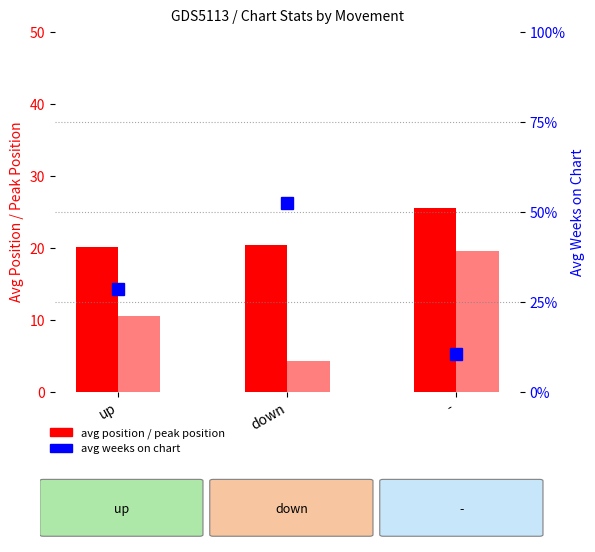

Which series changed the most between up and -?

avg weeks on chart